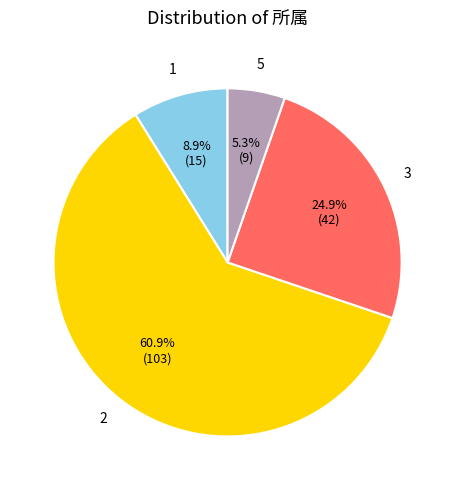

Is there any slice that represents more than half of the pie?

Yes